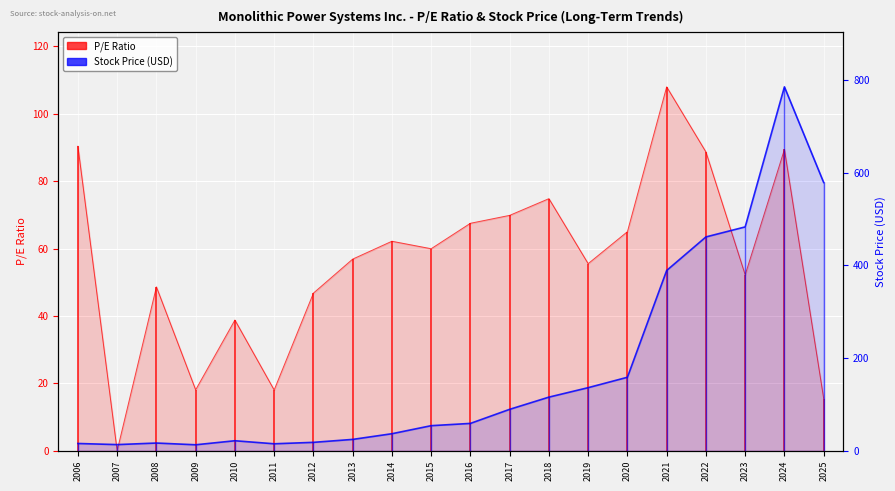

Where is Stock Price (USD) nearest to the value 399?

2021